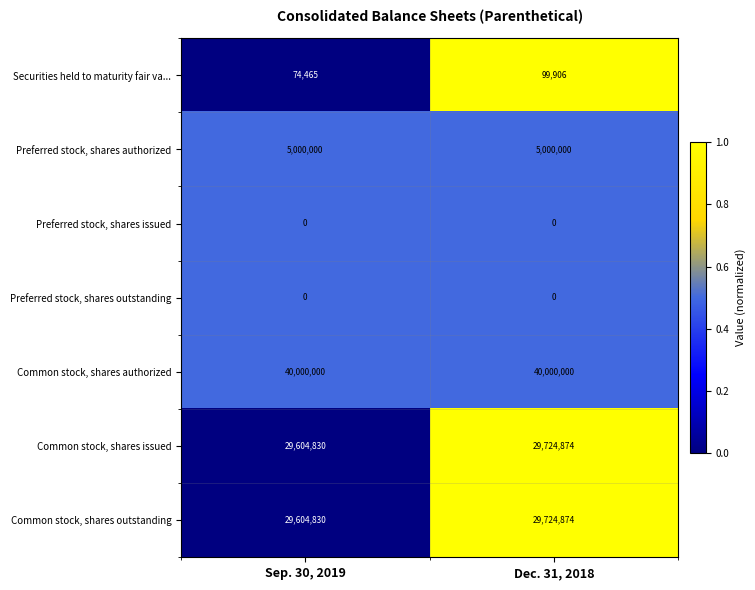

The Common stock, shares outstanding series shows 47655868 at Dec. 31, 2018. True or false?

False